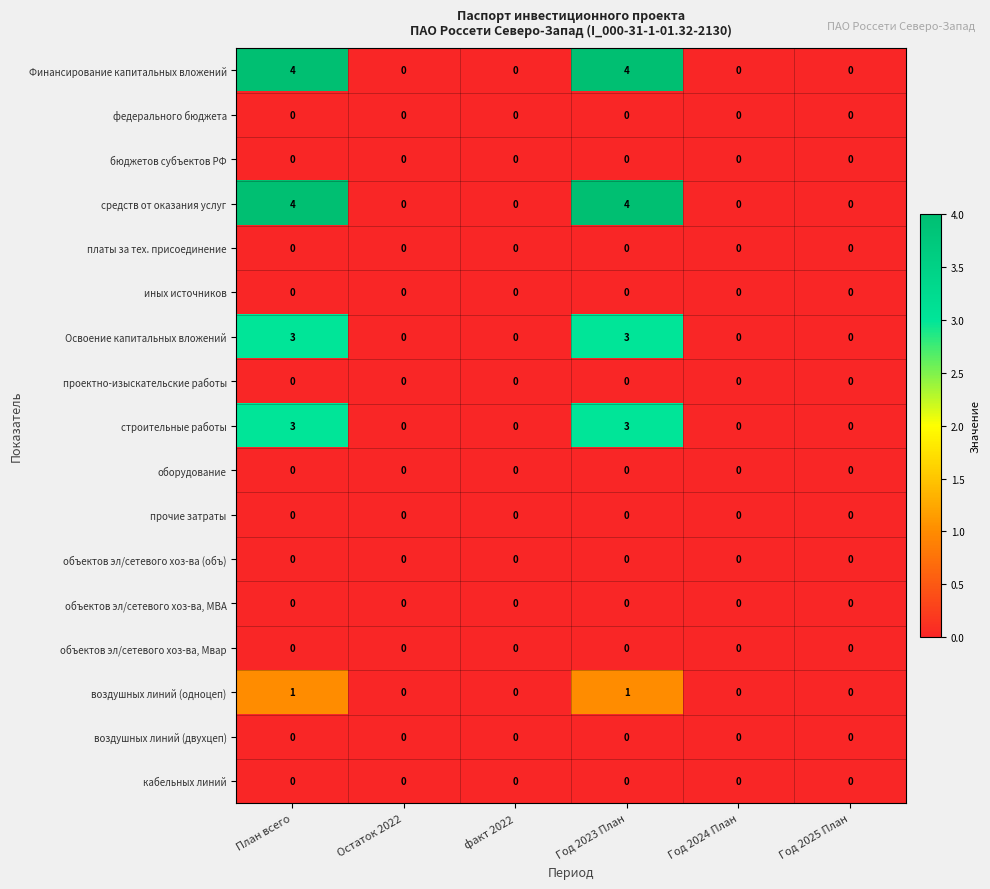

What is the highest value of the средств от оказания услуг series?

4